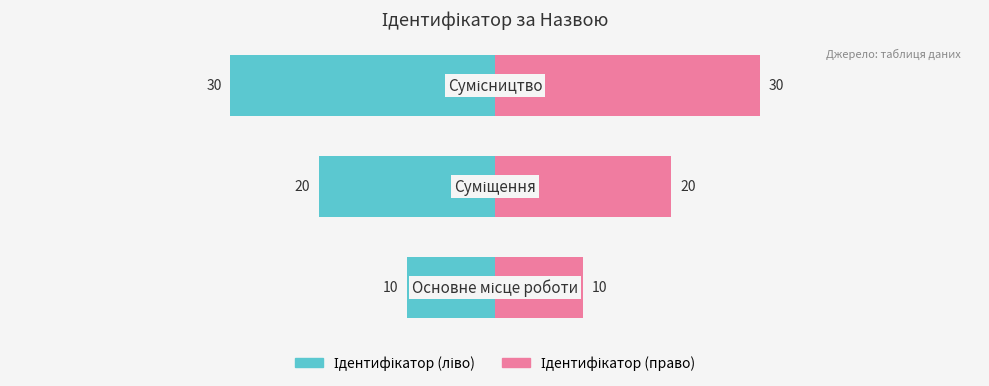

Reading right to left, what are all the values shown in this chart?

Ідентифікатор (ліво): 2=-30	1=-20	0=-10
Ідентифікатор (право): 2=30	1=20	0=10